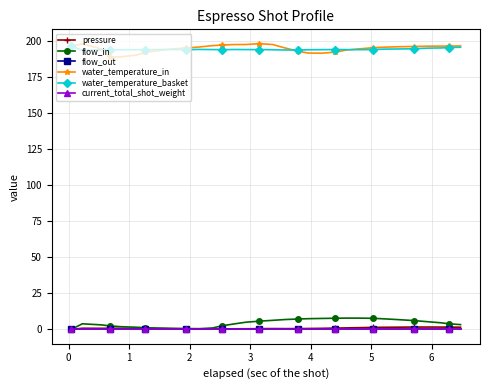

True or false: pressure and flow_out intersect in this chart.

False